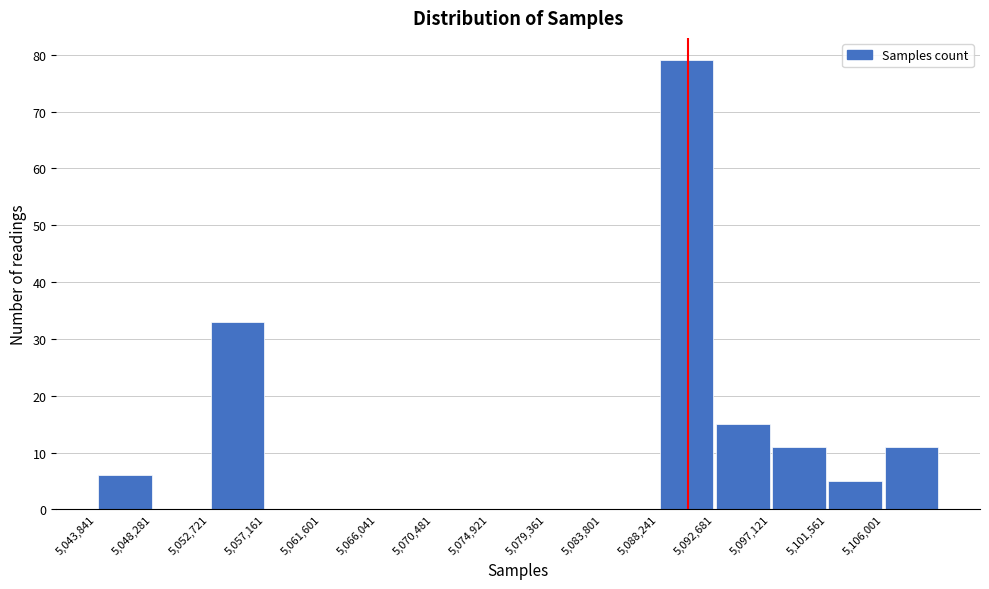

How tall is the bar that spans 5092500 to 5097000 on the x-axis? Neither the bar edges nor the heights are printed on the chart, so give them approximately, as read against the axes.

15